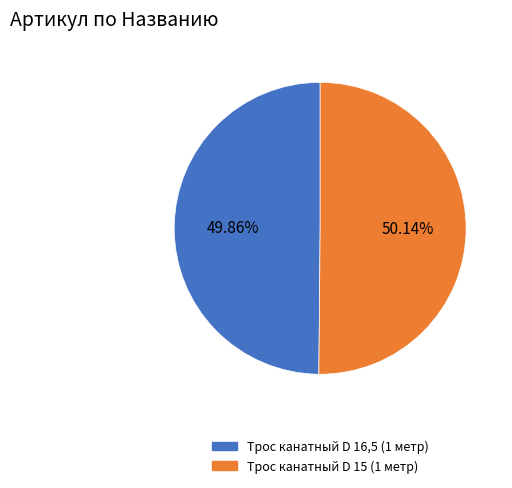

How many segments does this pie chart have?

2